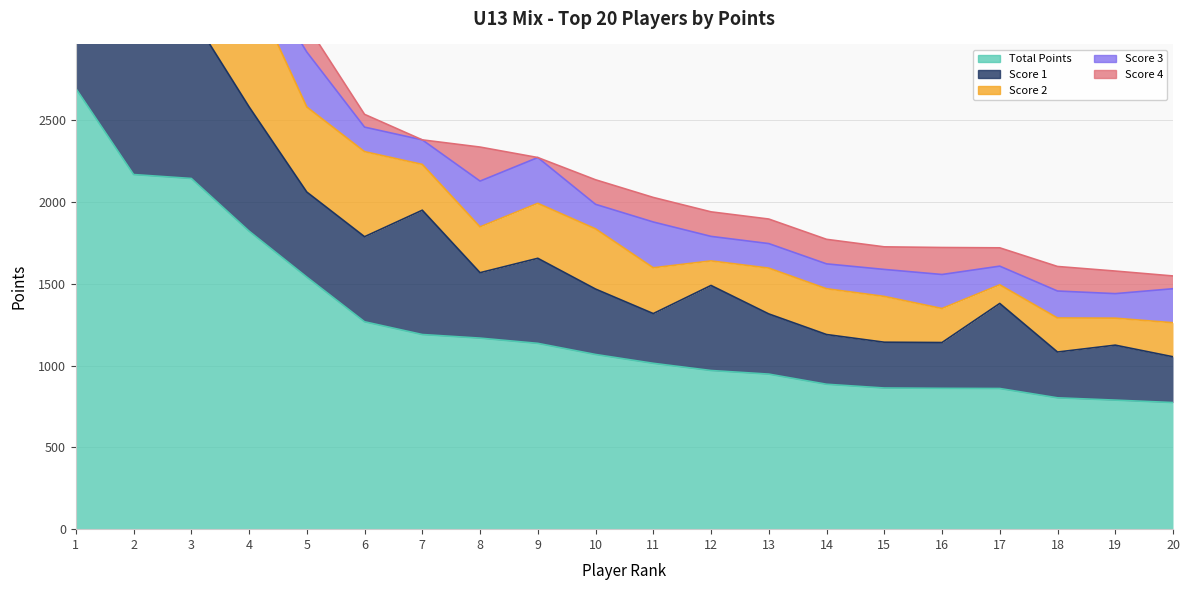

What is the approximate value of Score 2 at 2, to the nearest 50?

750